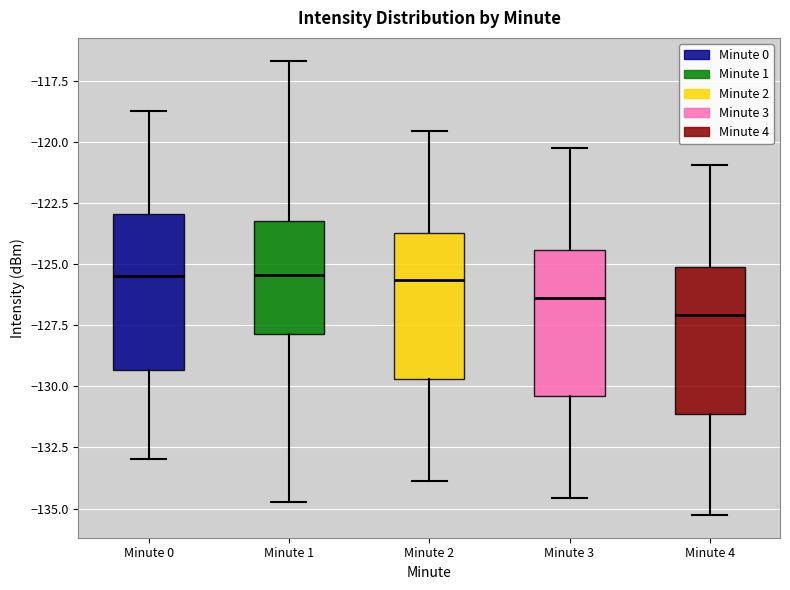

Where is the lower edge of the box for Minute 1 on the y-axis? The values are not printed on the chart, so give them approximately, as read against the axis.

-128.0